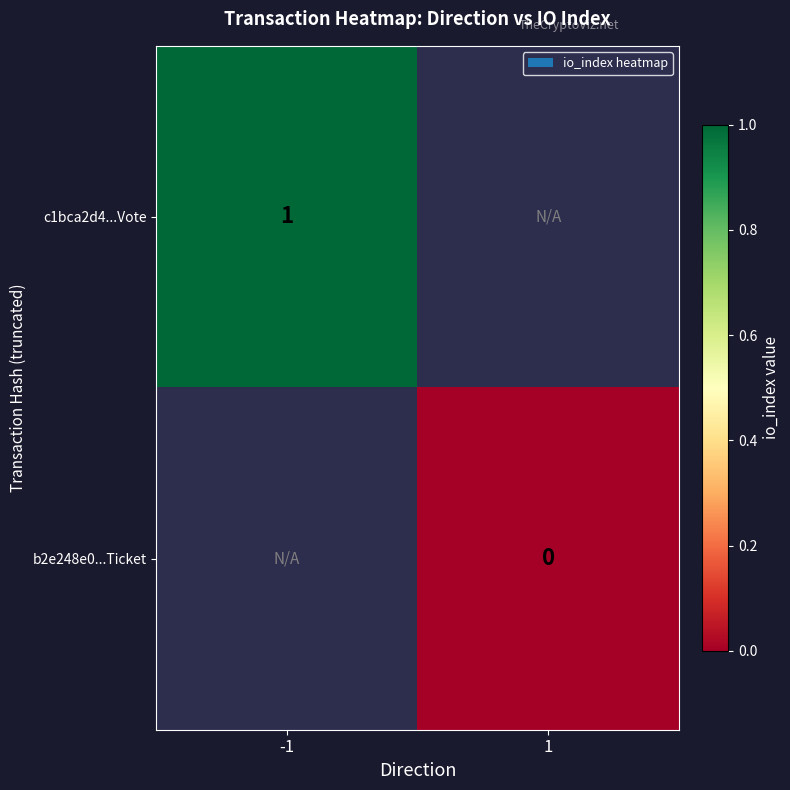

How many series are shown in this chart?

2